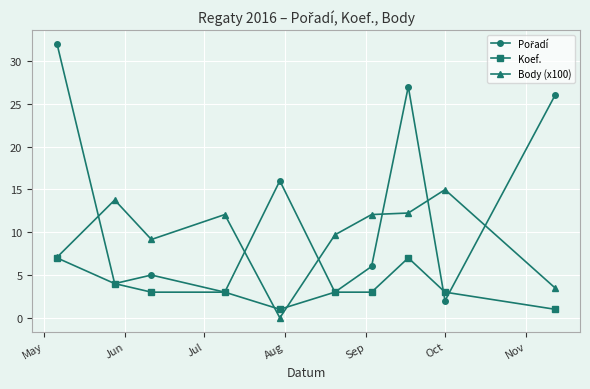

What is the value of the Koef. point at the 1st from the left?

7.0